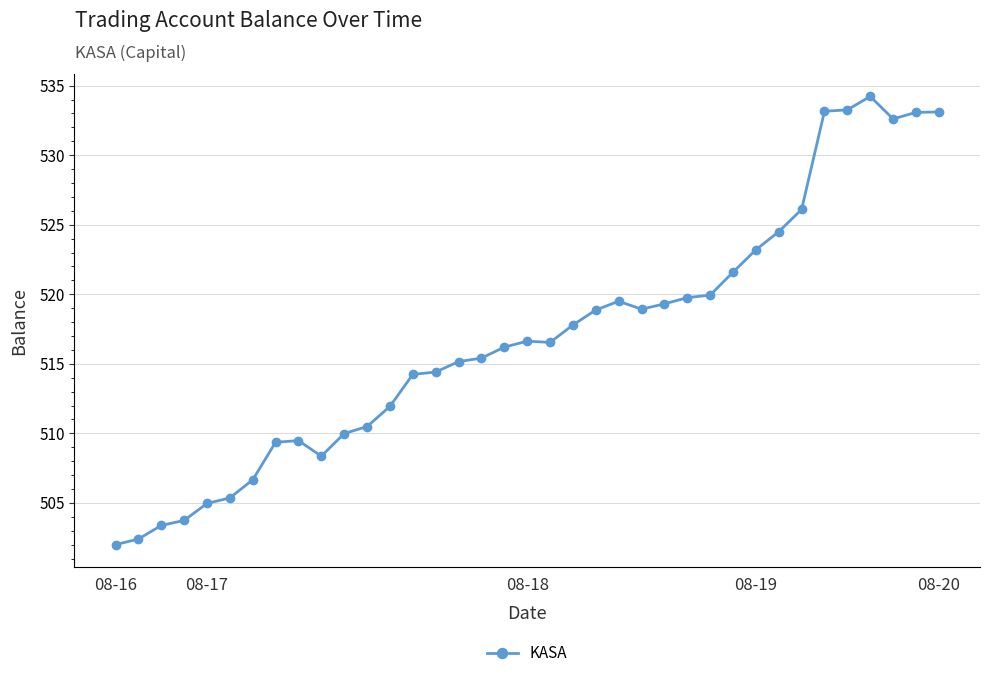

What is the value of the 23rd point from the left?

519.5